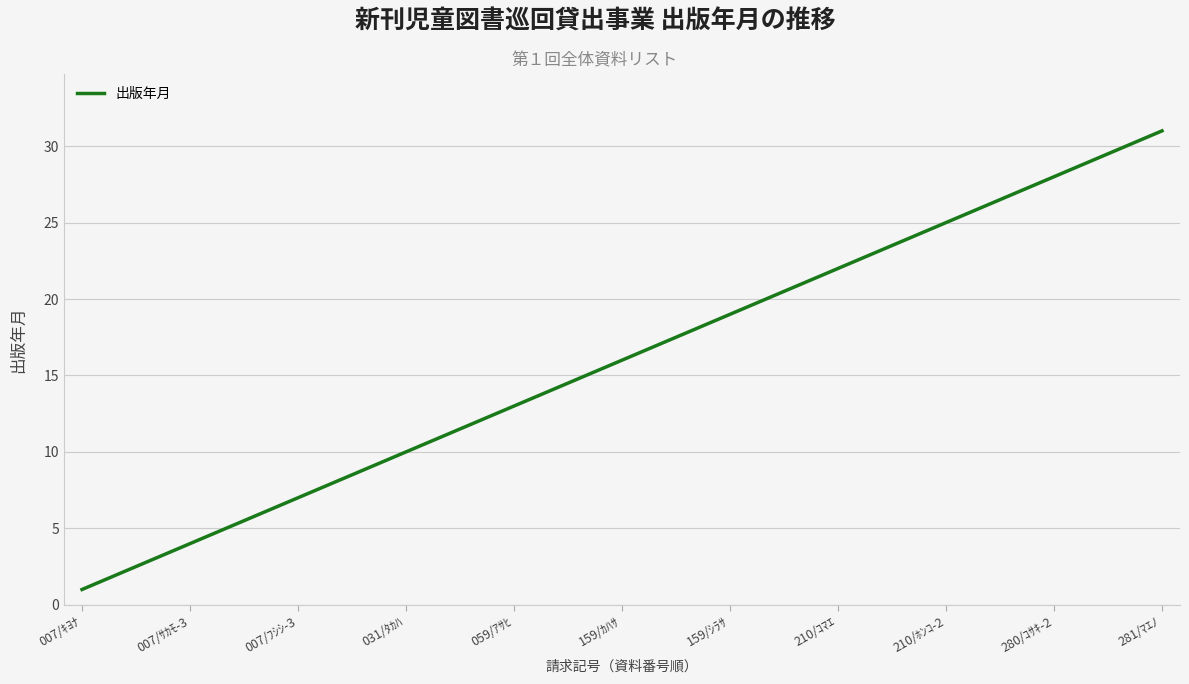

What is the smallest value displayed?

1